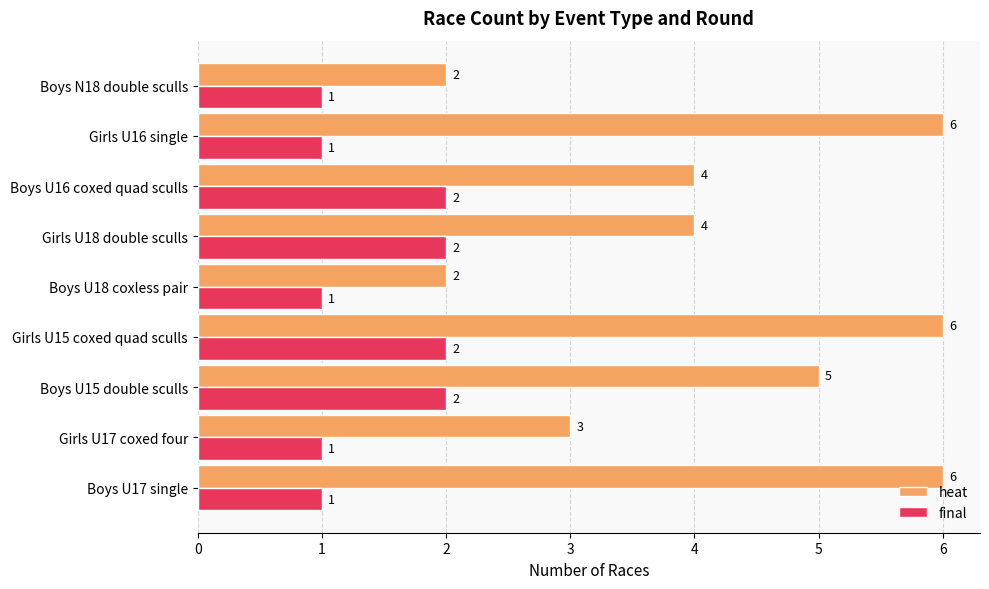

At which category is the sum across all series the highest?

Girls U15 coxed quad sculls